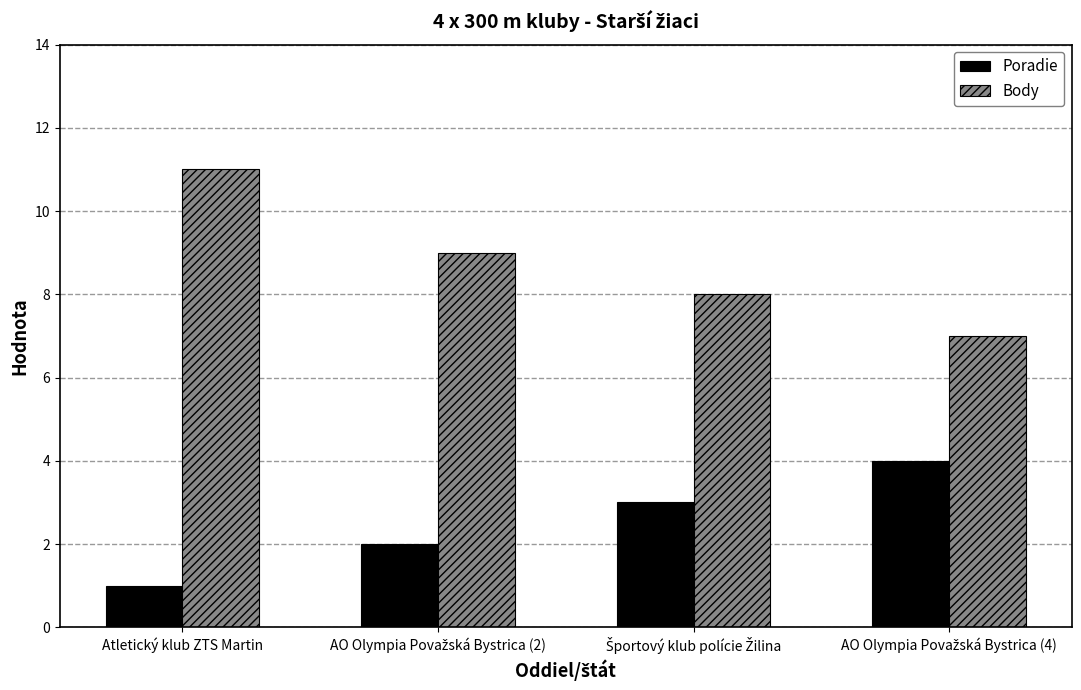

What is the spread (max minus min) of values at Atletický klub ZTS Martin?

10